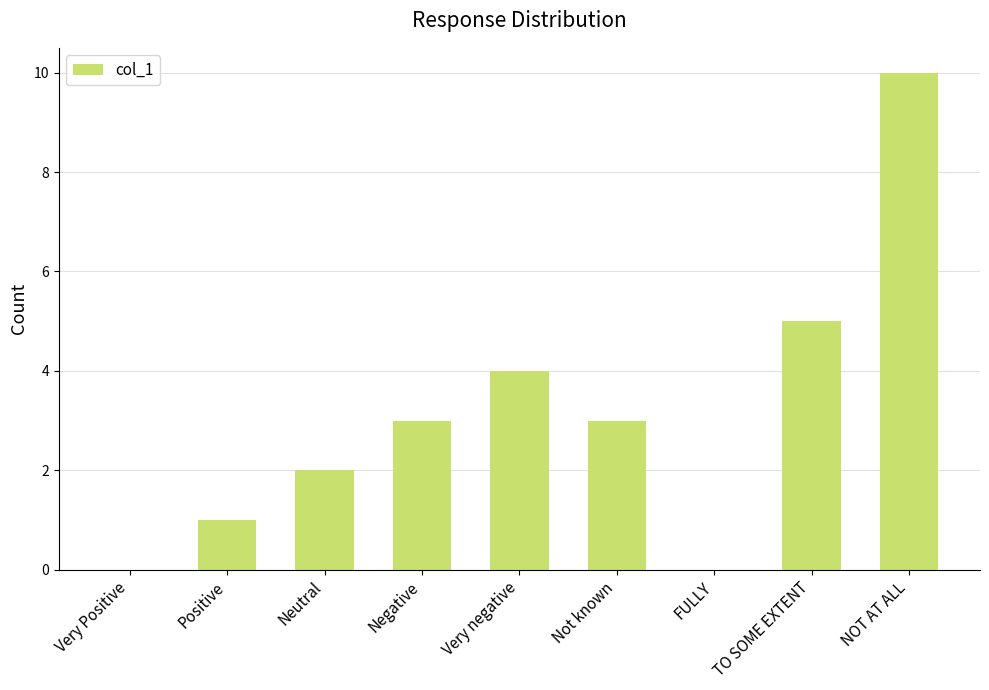

Which has a higher value, Positive or NOT AT ALL?

NOT AT ALL